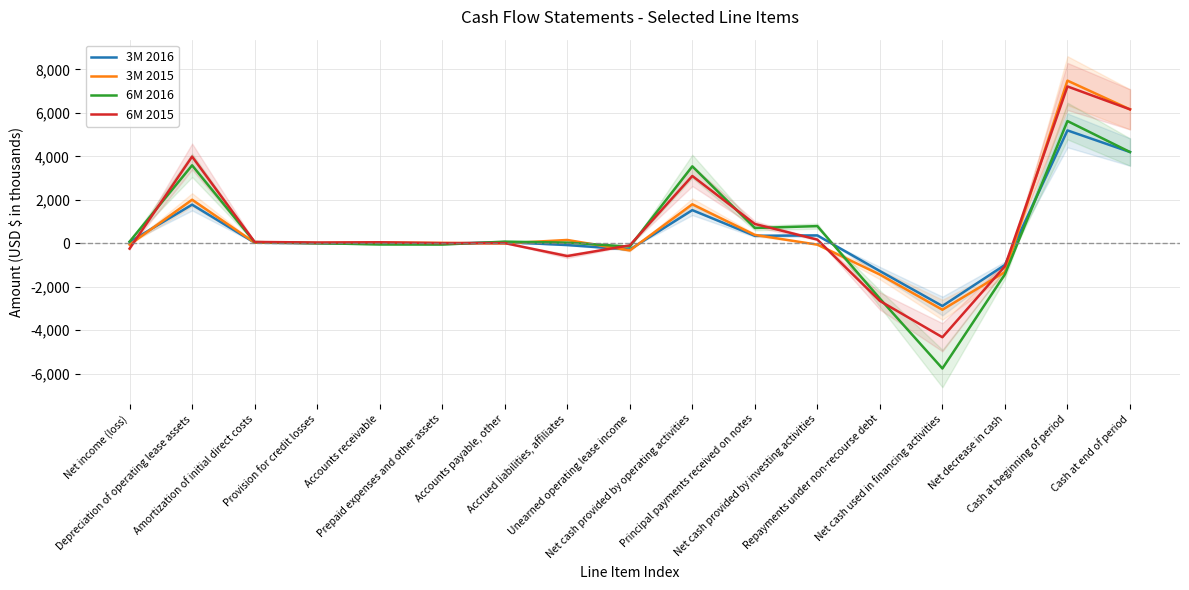

What is the label of the 14th point from the right?

Provision for credit losses